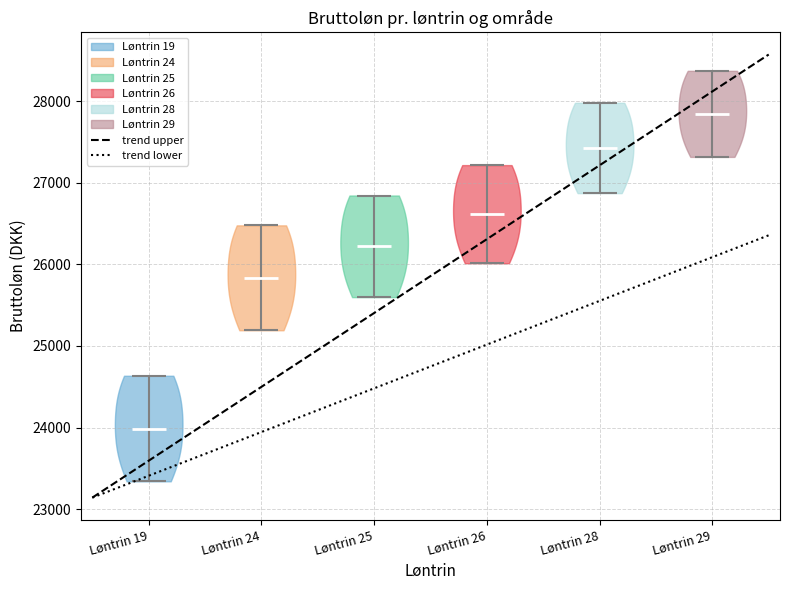

Reading left to right, read every violin against the y-axis: where its median line is, and the lowest and highest points it reaches. The values are not printed on the chart, so give them approximately, as read against the axis.

Løntrin 19: median line 24000, lowest point 23300, highest point 24600
Løntrin 24: median line 25800, lowest point 25200, highest point 26500
Løntrin 25: median line 26200, lowest point 25600, highest point 26800
Løntrin 26: median line 26600, lowest point 26000, highest point 27200
Løntrin 28: median line 27400, lowest point 26900, highest point 28000
Løntrin 29: median line 27800, lowest point 27300, highest point 28400